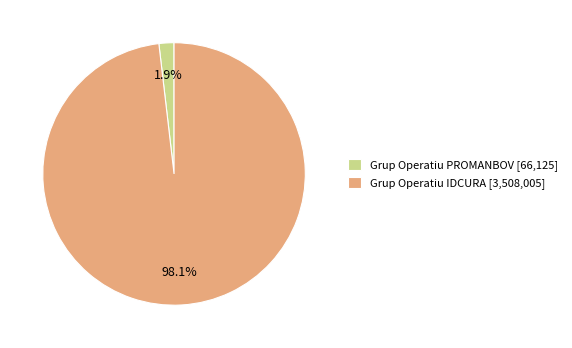

Does Grup Operatiu PROMANBOV account for over 50% of the chart?

No